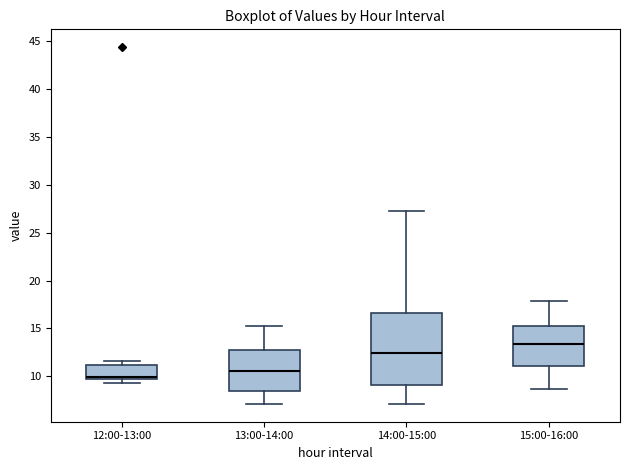

Reading left to right, read every box against the y-axis: the position of its median line, the range the box covers, and the ends of its whiskers. The values are not printed on the chart, so give them approximately, as read against the axis.

12:00-13:00: median 10.0, box 9.5 to 11.0, whiskers 9.5 (just below the box's lower edge) to 11.5
13:00-14:00: median 10.5, box 8.5 to 13.0, whiskers 7.0 to 15.0
14:00-15:00: median 12.5, box 9.0 to 16.5, whiskers 7.0 to 27.5
15:00-16:00: median 13.5, box 11.0 to 15.0, whiskers 8.5 to 18.0